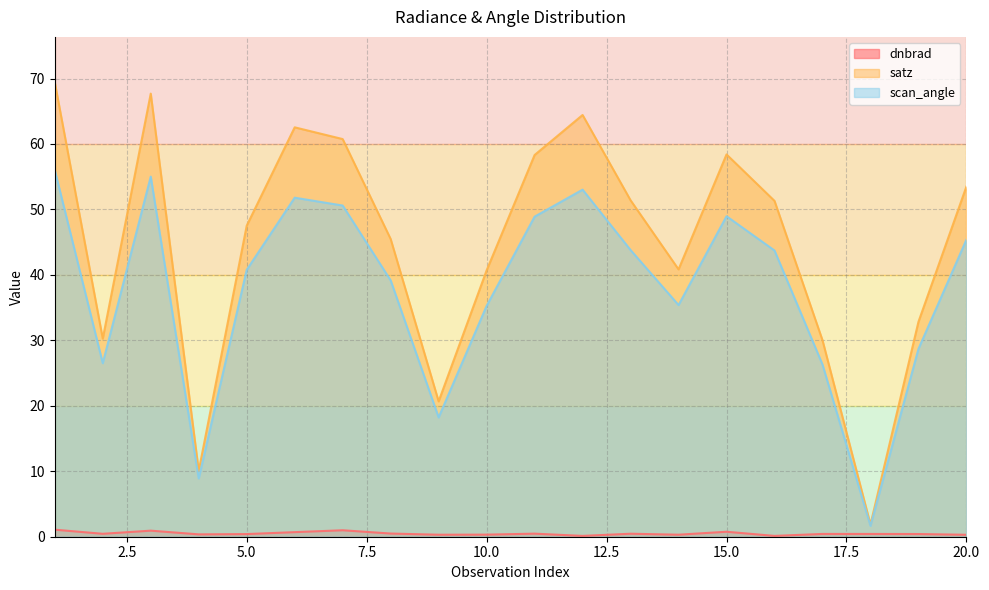

At how many categories does at least one series exceed 1?

20